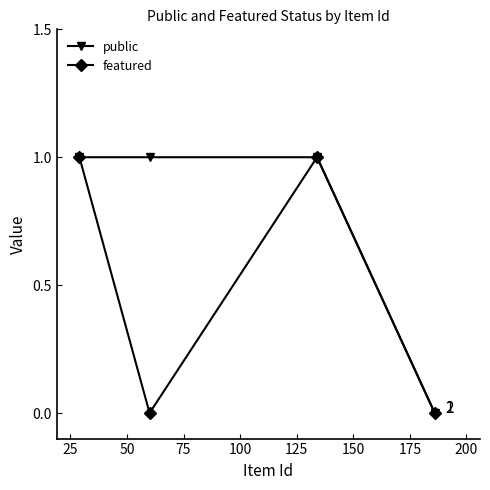

Rank the series by their average value, from highest to lowest.

public, featured